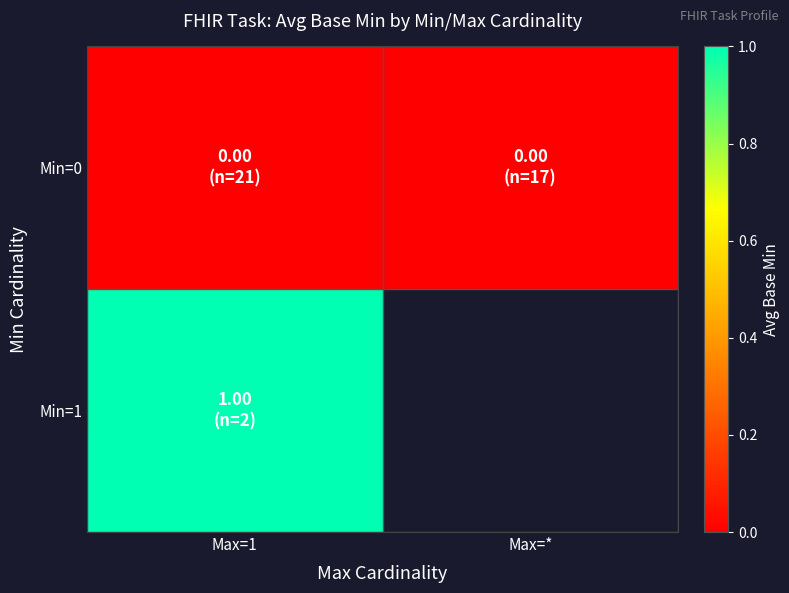

What is the maximum value shown in the chart?

1.0